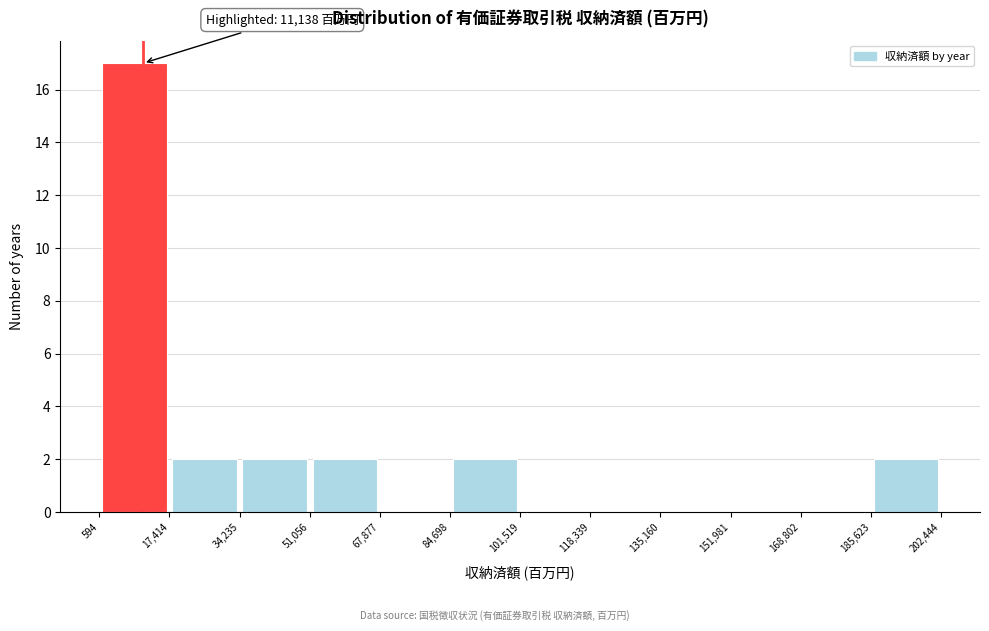

Which range on the x-axis has the tallest bar?

594 to 17,414